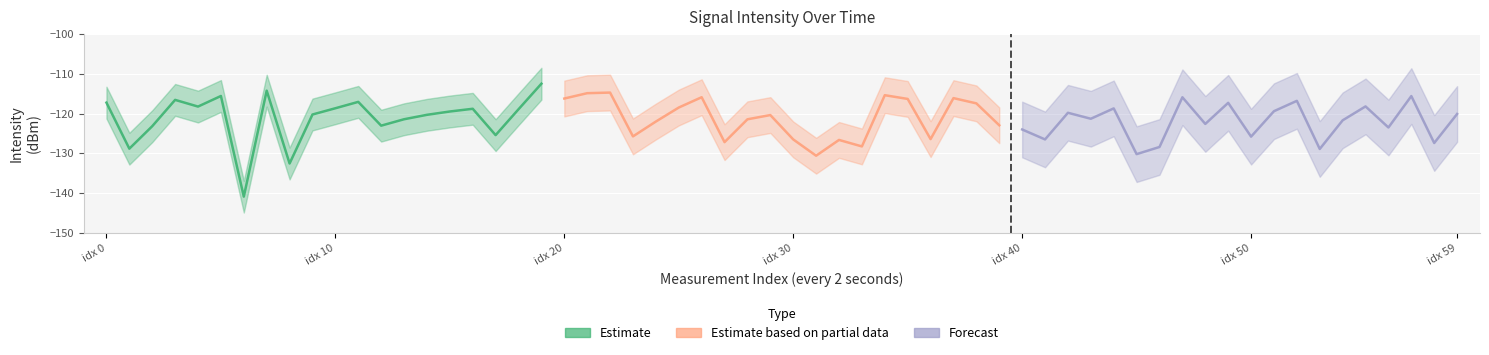

True or false: Estimate has more than 0 interior local peaks.

True